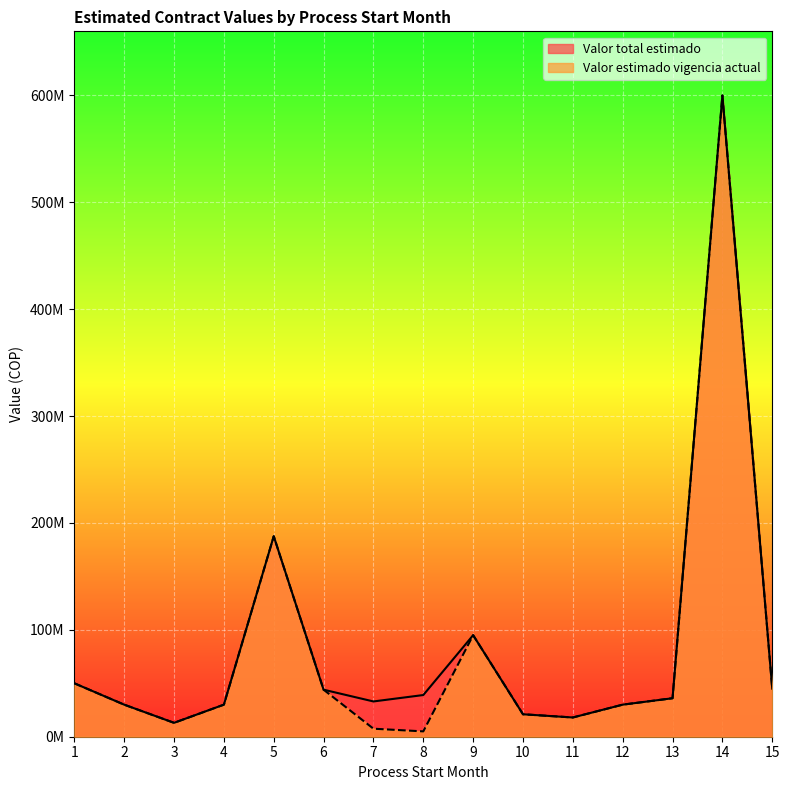

True or false: Valor total estimado and Valor estimado vigencia actual intersect in this chart.

False